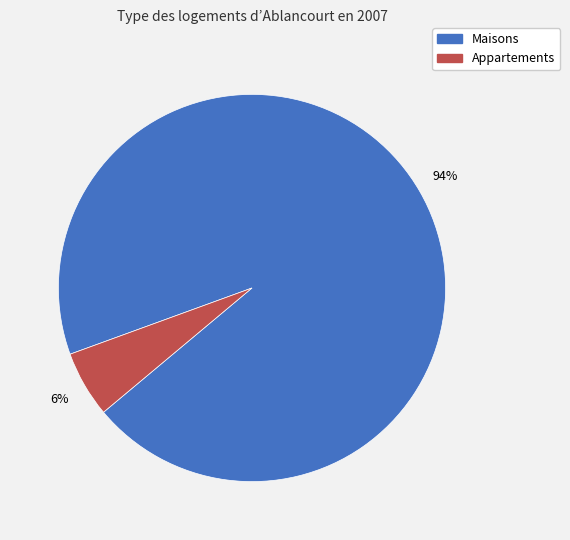

How many slices are in this pie chart?

2